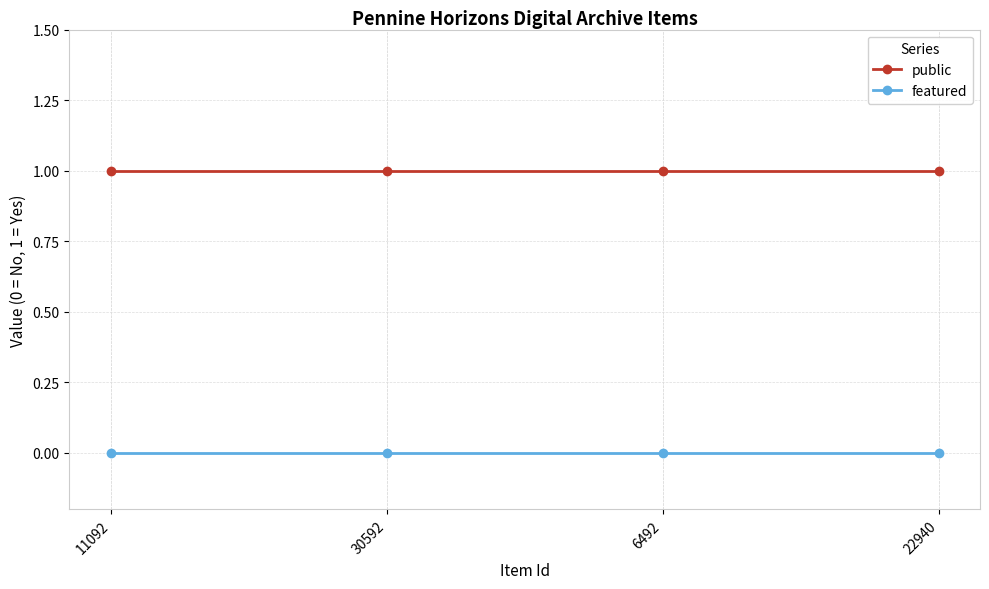

What is the total value across all series at 11092?

1